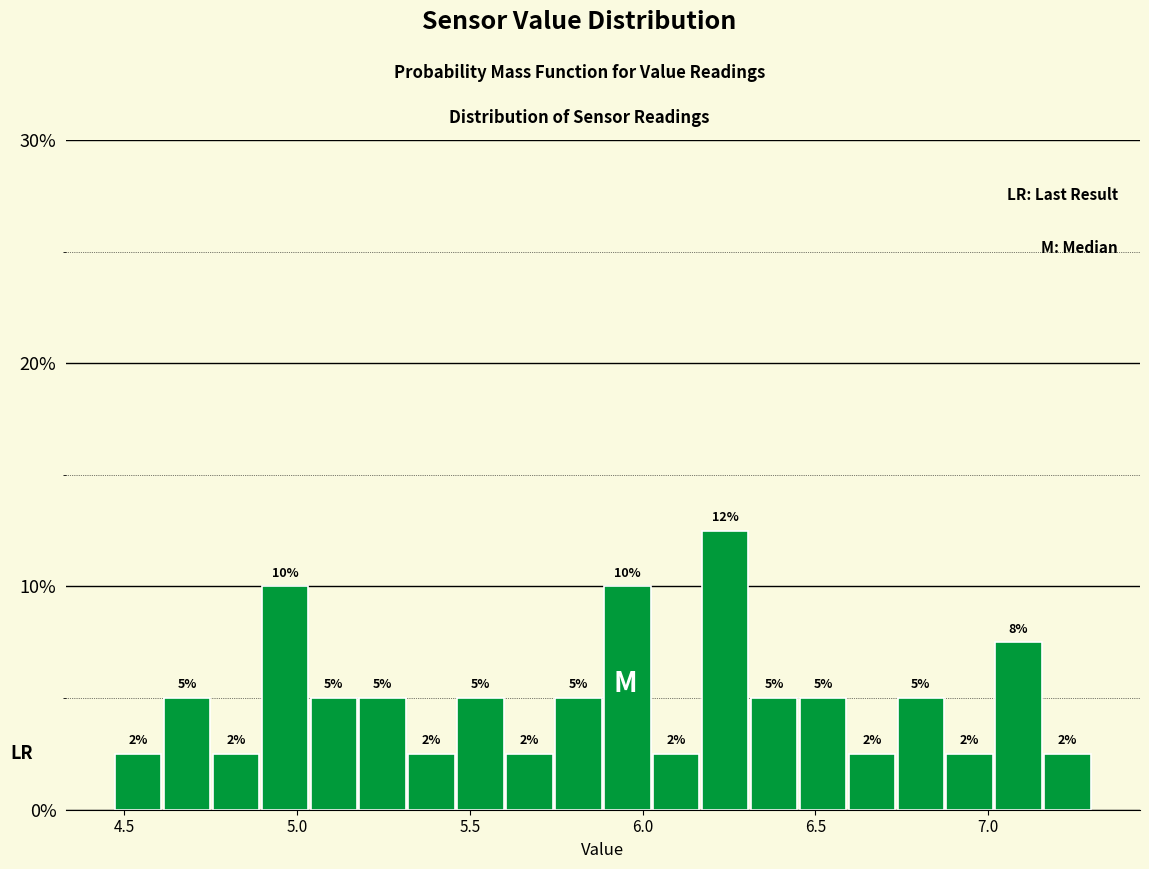

Around what value on the x-axis is the tallest bar? Give the approximate position of its centre, as read against the axis.

6.25